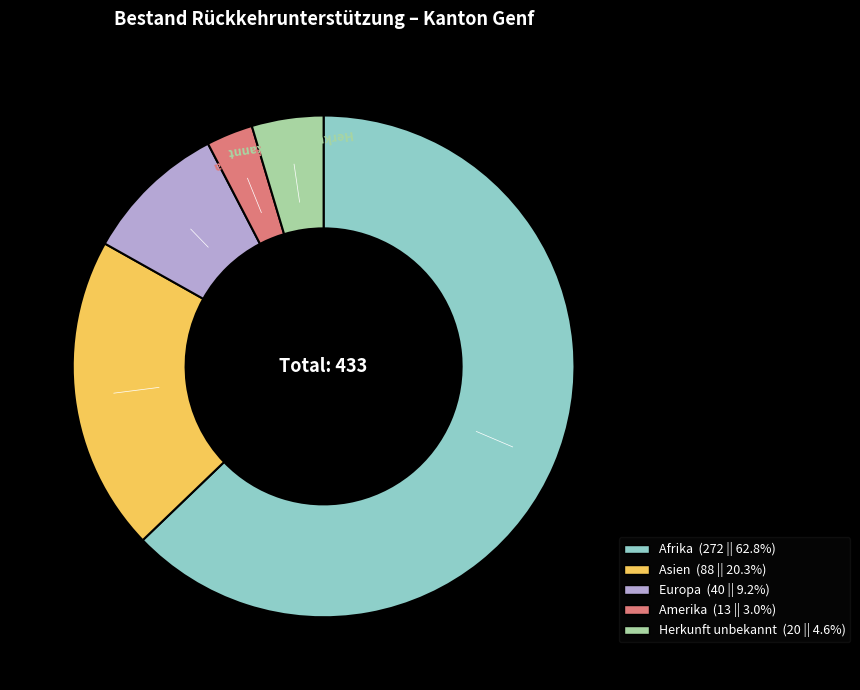

Rank the categories by value from lowest to highest.

Amerika, Herkunft unbekannt, Europa, Asien, Afrika